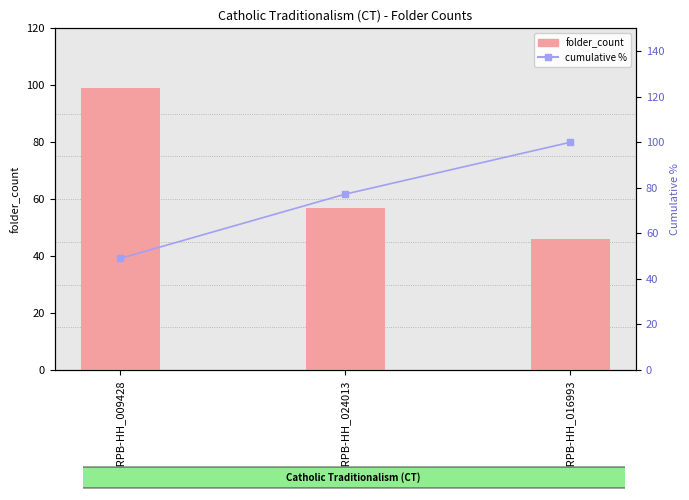

What is the spread (max minus min) of values at US-RPB-HH_024013?

20.2